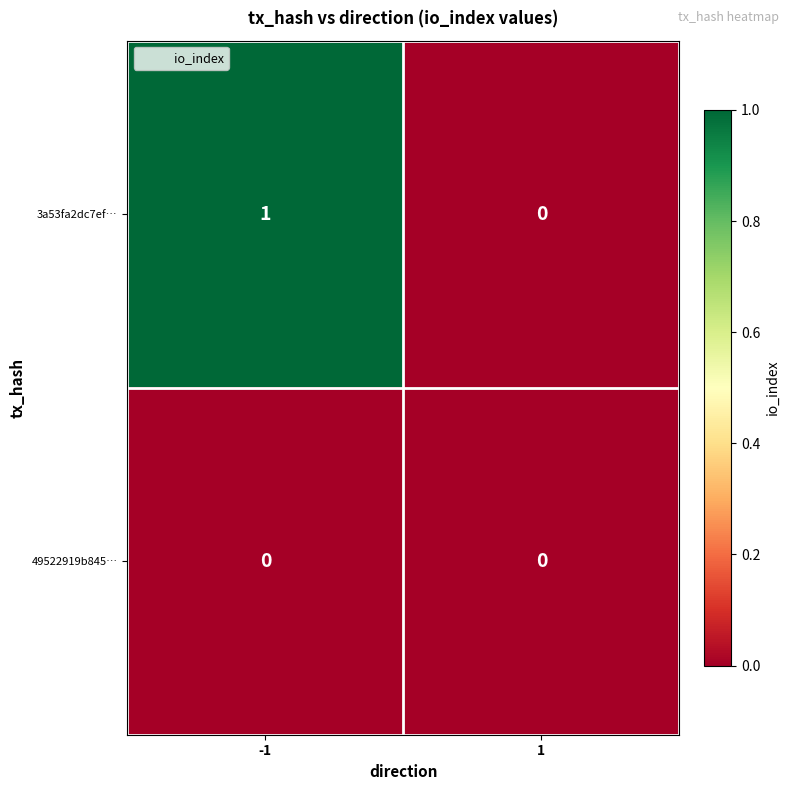

Rank the series by their average value, from lowest to highest.

49522919b845…, 3a53fa2dc7ef…